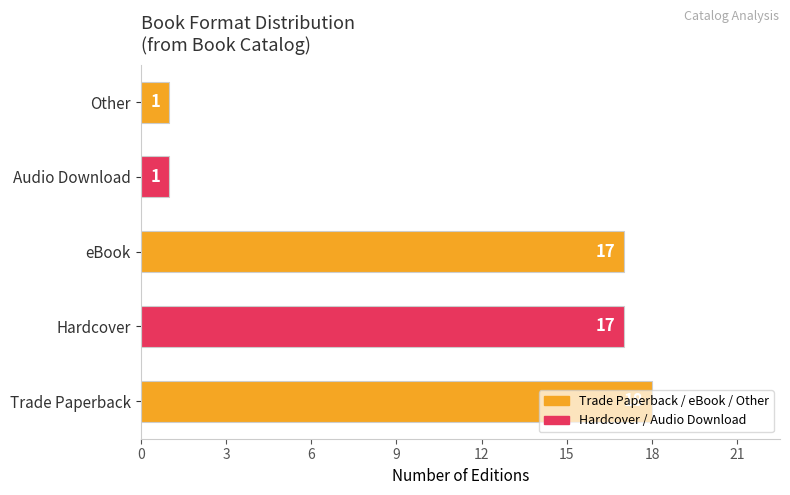

Which category has the highest value across all series?

Trade Paperback